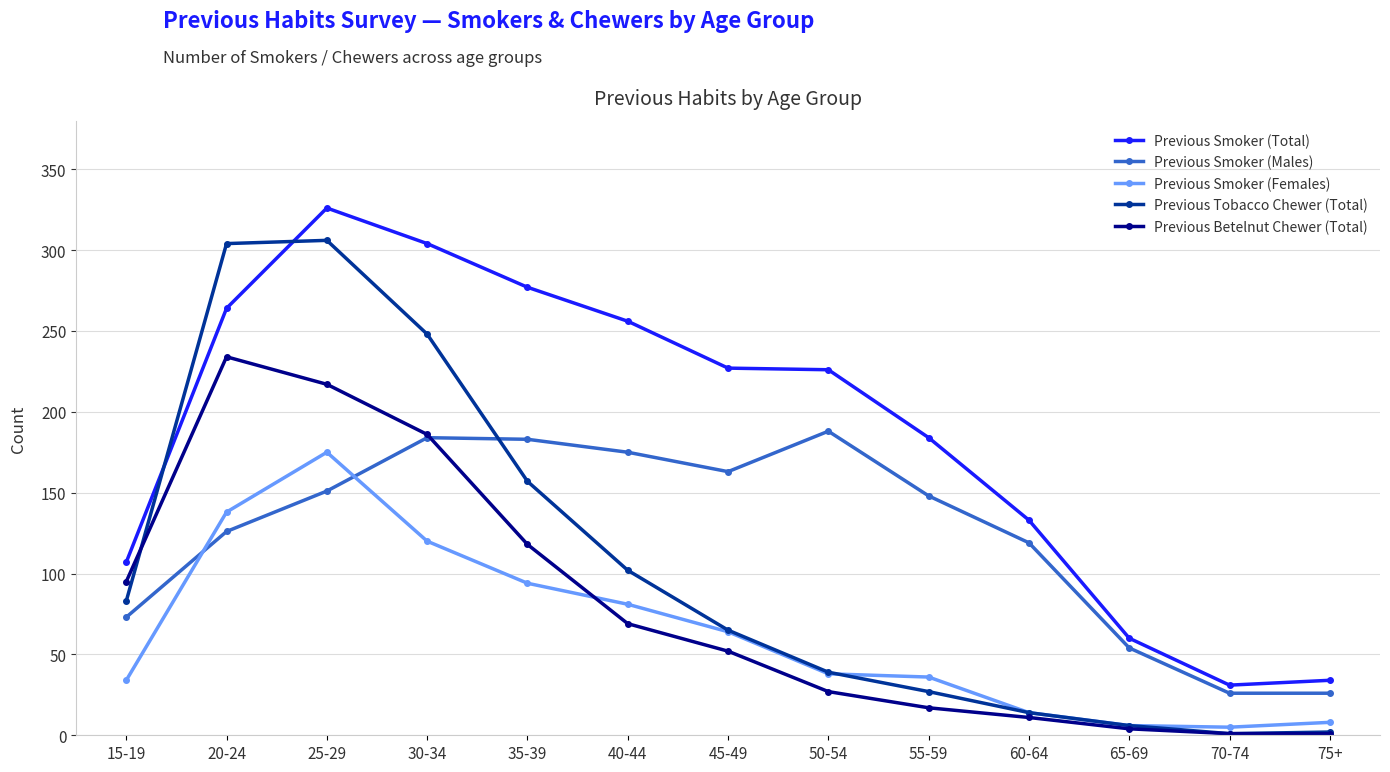

At which category is the sum across all series the highest?

25-29